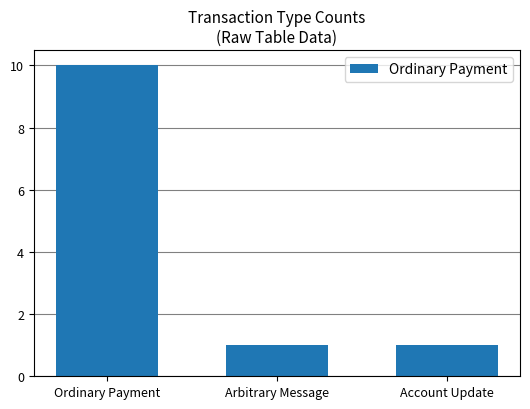

What is the change in value from Ordinary Payment to Account Update?

-9